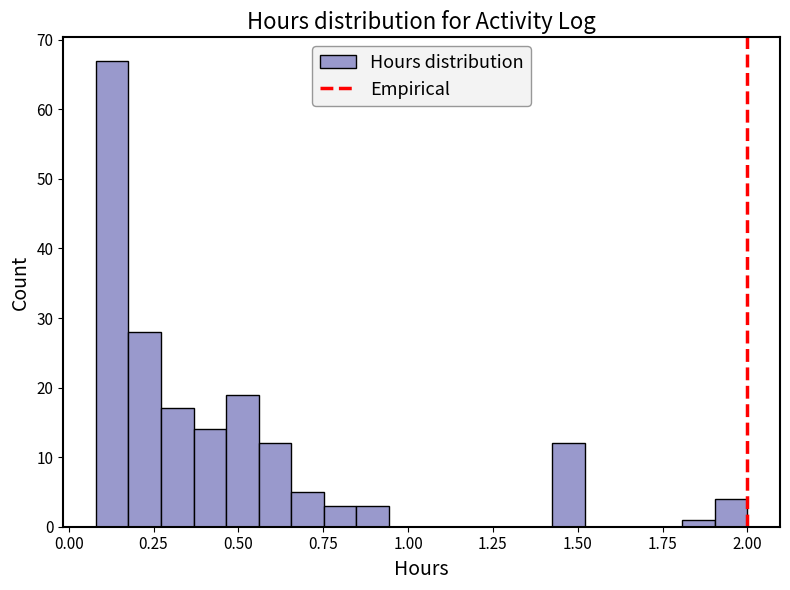

Read against the x-axis, roughly where is the centre of the tallest bar?

0.15